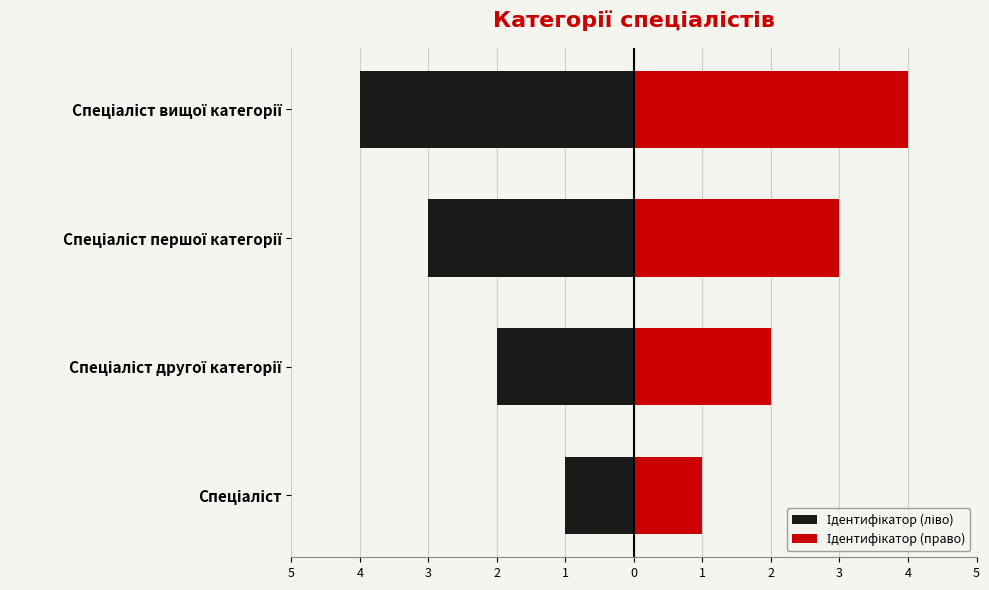

How many data points does each series have?

4